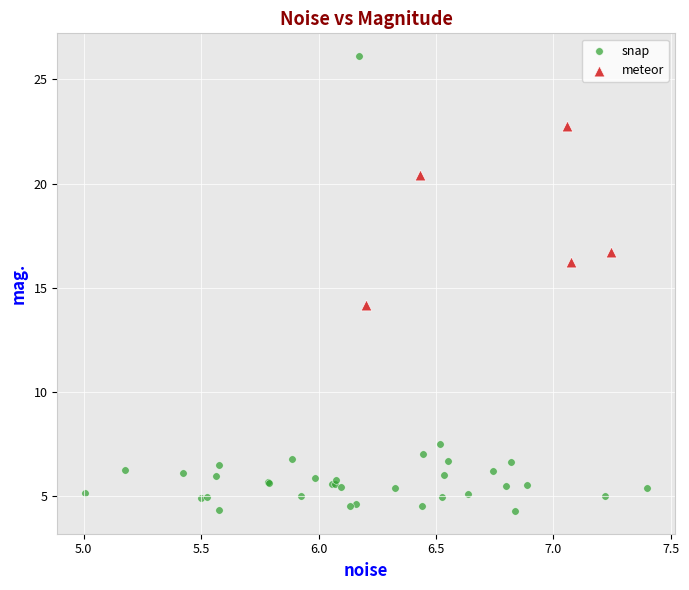

Which series reaches the minimum Y coordinate?

snap